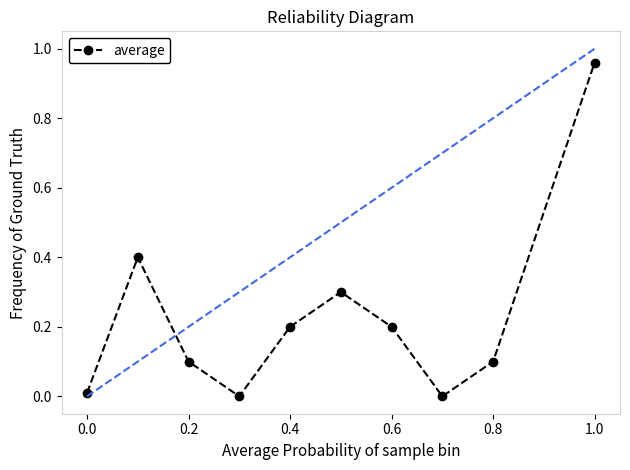

Count the number of data series in this chart.

1